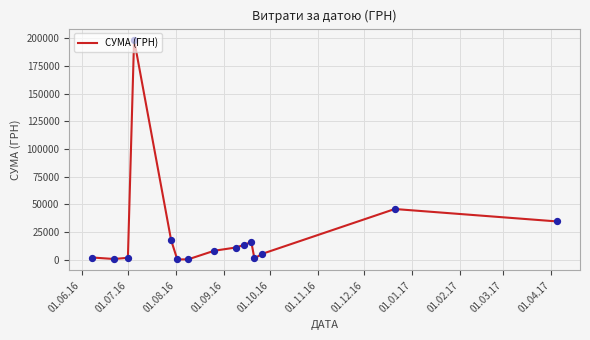

What is the greatest value displayed?

199000.0